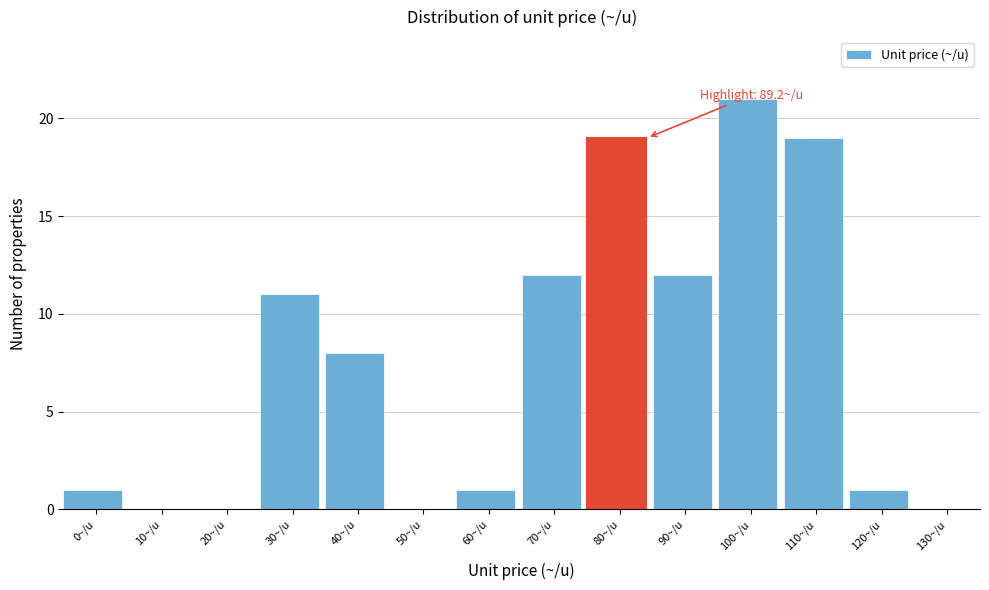

Reading left to right, list all the values displayed in this chart.

0~/u=1	10~/u=0	20~/u=0	30~/u=11	40~/u=8	50~/u=0	60~/u=1	70~/u=12	80~/u=19	90~/u=12	100~/u=21	110~/u=19	120~/u=1	130~/u=0